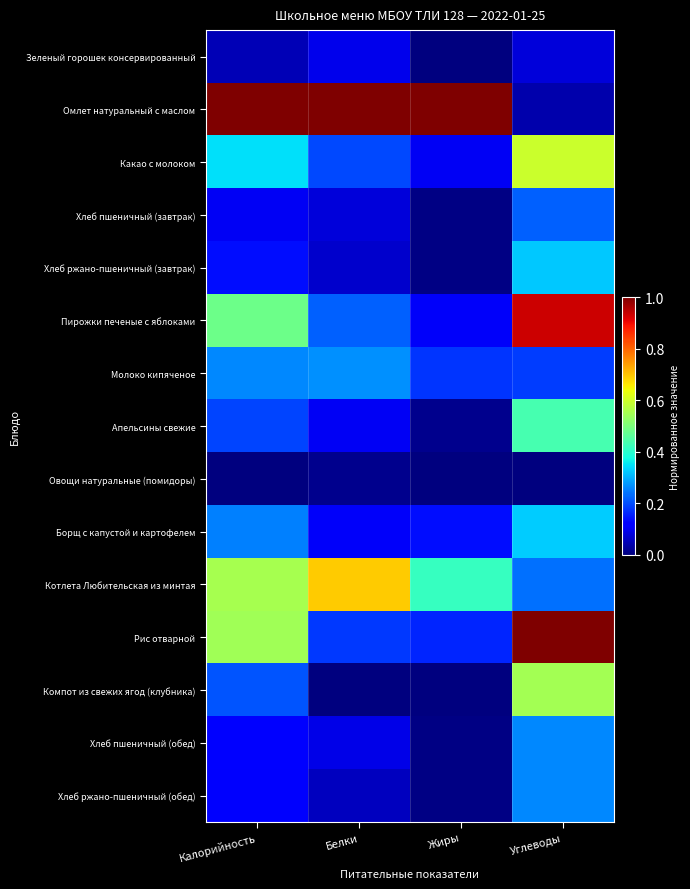

Reading left to right, list all the values displayed in this chart.

Зеленый горошек консервированный: Калорийность=0.0	Белки=0.1	Жиры=0.0	Углеводы=0.1
Омлет натуральный с маслом: Калорийность=1.0	Белки=1.0	Жиры=1.0	Углеводы=0.0
Какао с молоком: Калорийность=0.3	Белки=0.2	Жиры=0.1	Углеводы=0.6
Хлеб пшеничный (завтрак): Калорийность=0.1	Белки=0.1	Жиры=0.0	Углеводы=0.2
Хлеб ржано-пшеничный (завтрак): Калорийность=0.1	Белки=0.1	Жиры=0.0	Углеводы=0.3
Пирожки печеные с яблоками: Калорийность=0.5	Белки=0.2	Жиры=0.1	Углеводы=0.9
Молоко кипяченое: Калорийность=0.3	Белки=0.3	Жиры=0.2	Углеводы=0.2
Апельсины свежие: Калорийность=0.2	Белки=0.1	Жиры=0.0	Углеводы=0.4
Овощи натуральные (помидоры): Калорийность=0.0	Белки=0.0	Жиры=0.0	Углеводы=0.0
Борщ с капустой и картофелем: Калорийность=0.3	Белки=0.1	Жиры=0.1	Углеводы=0.3
Котлета Любительская из минтая: Калорийность=0.6	Белки=0.7	Жиры=0.4	Углеводы=0.2
Рис отварной: Калорийность=0.5	Белки=0.2	Жиры=0.2	Углеводы=1.0
Компот из свежих ягод (клубника): Калорийность=0.2	Белки=0.0	Жиры=0.0	Углеводы=0.6
Хлеб пшеничный (обед): Калорийность=0.1	Белки=0.1	Жиры=0.0	Углеводы=0.3
Хлеб ржано-пшеничный (обед): Калорийность=0.1	Белки=0.1	Жиры=0.0	Углеводы=0.3